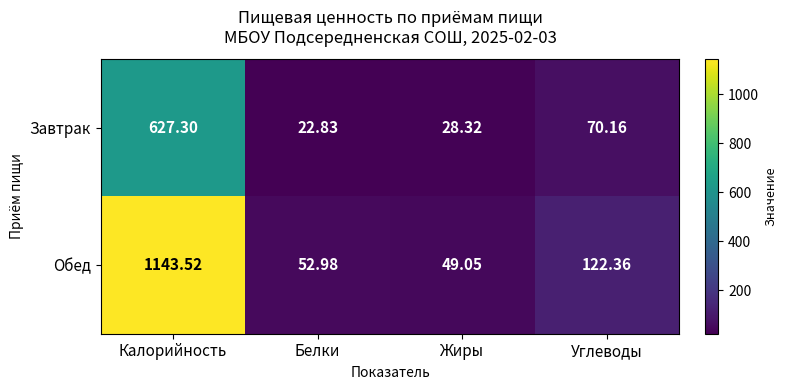

Rank the series by their average value, from highest to lowest.

Обед, Завтрак